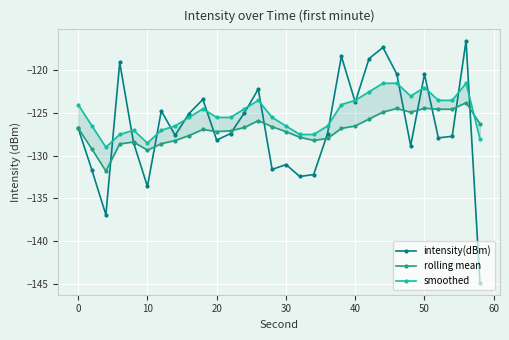

Which series ends up on top after the final intersection of intensity(dBm) and rolling mean?

rolling mean